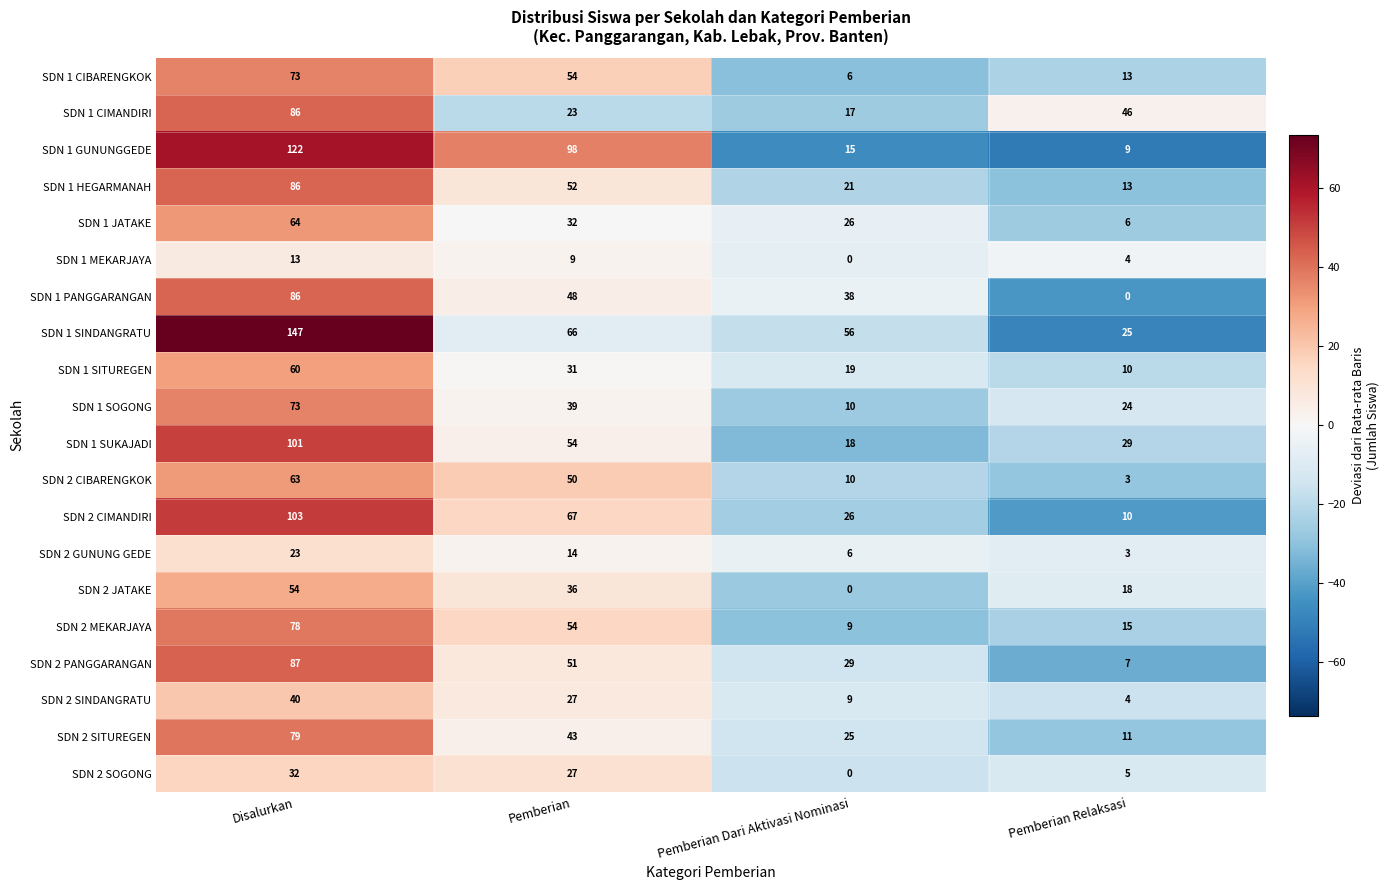

What is the approximate value of SDN 2 SINDANGRATU at Disalurkan, to the nearest 10?

40